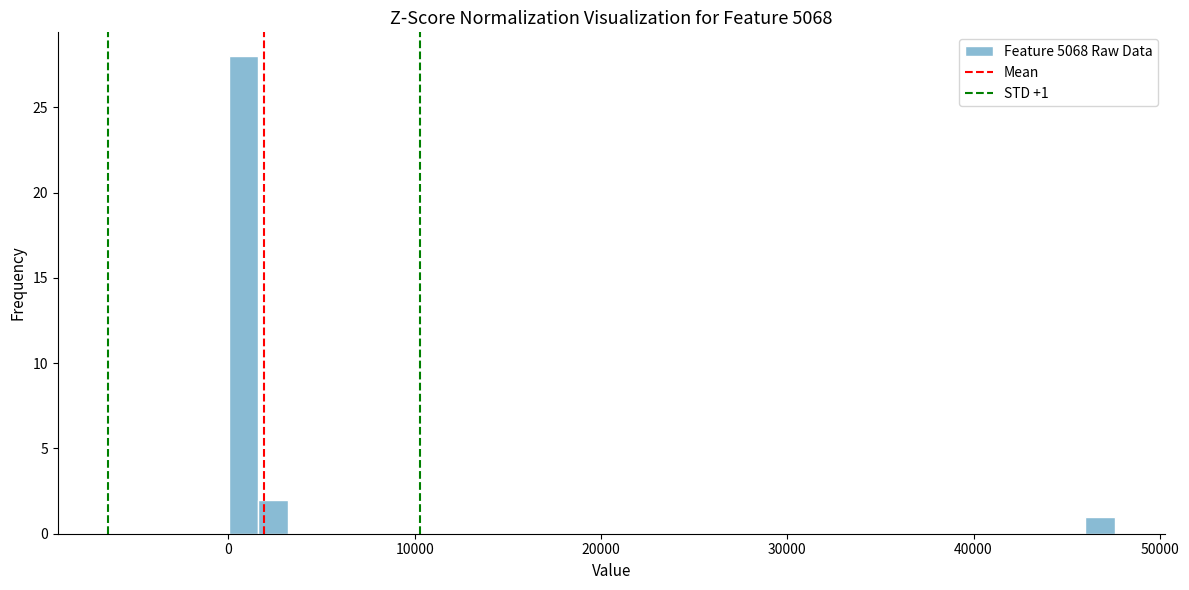

Read against the x-axis, roughly where is the centre of the tallest bar?

1000